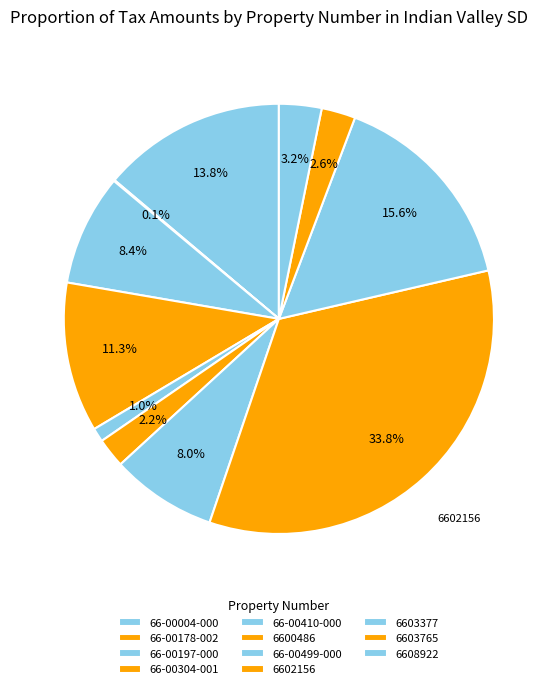

True or false: 66-00197-000 accounts for 21% of the total.

False